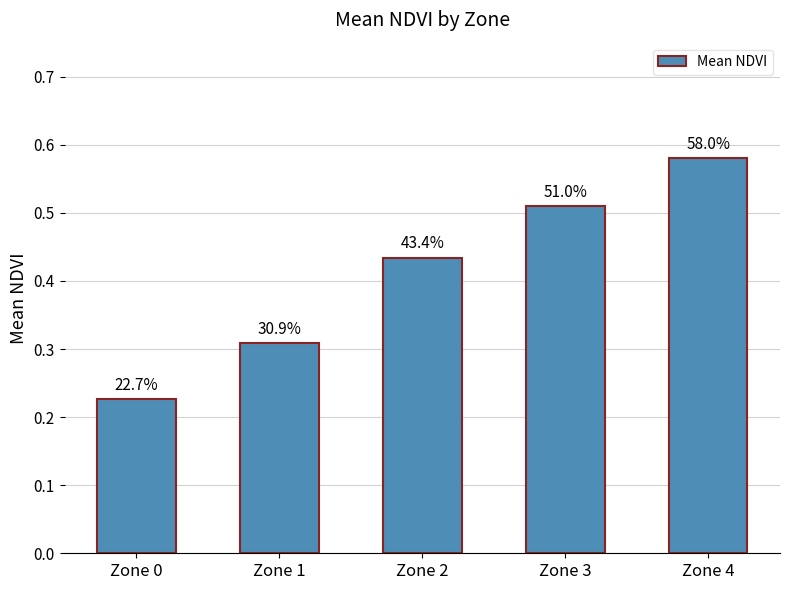

How many bars are there in total?

5